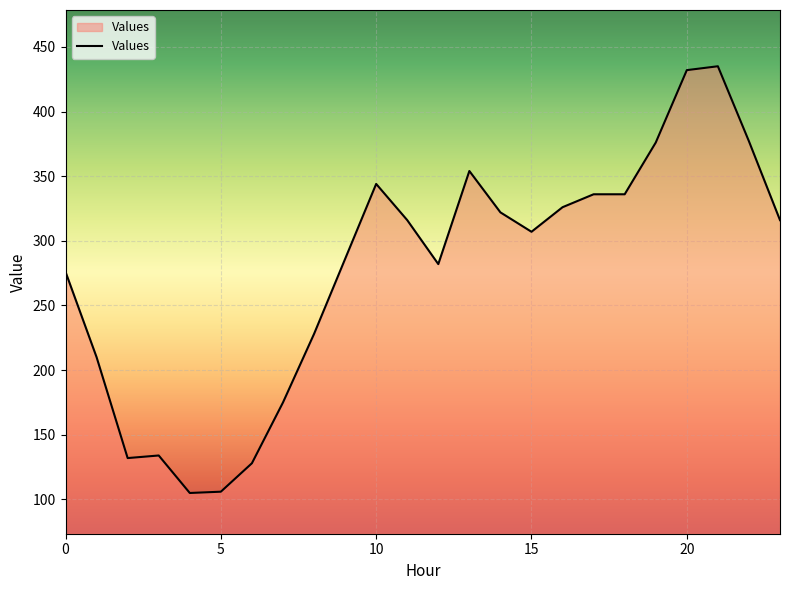

What is the difference between the maximum and minimum values?

330